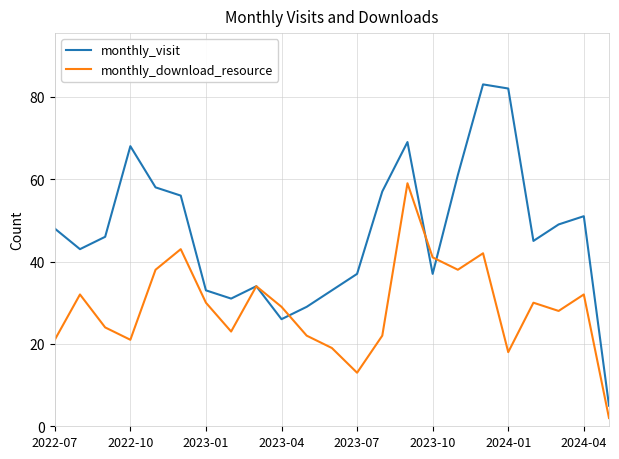

Which series has the largest range (max minus min)?

monthly_visit